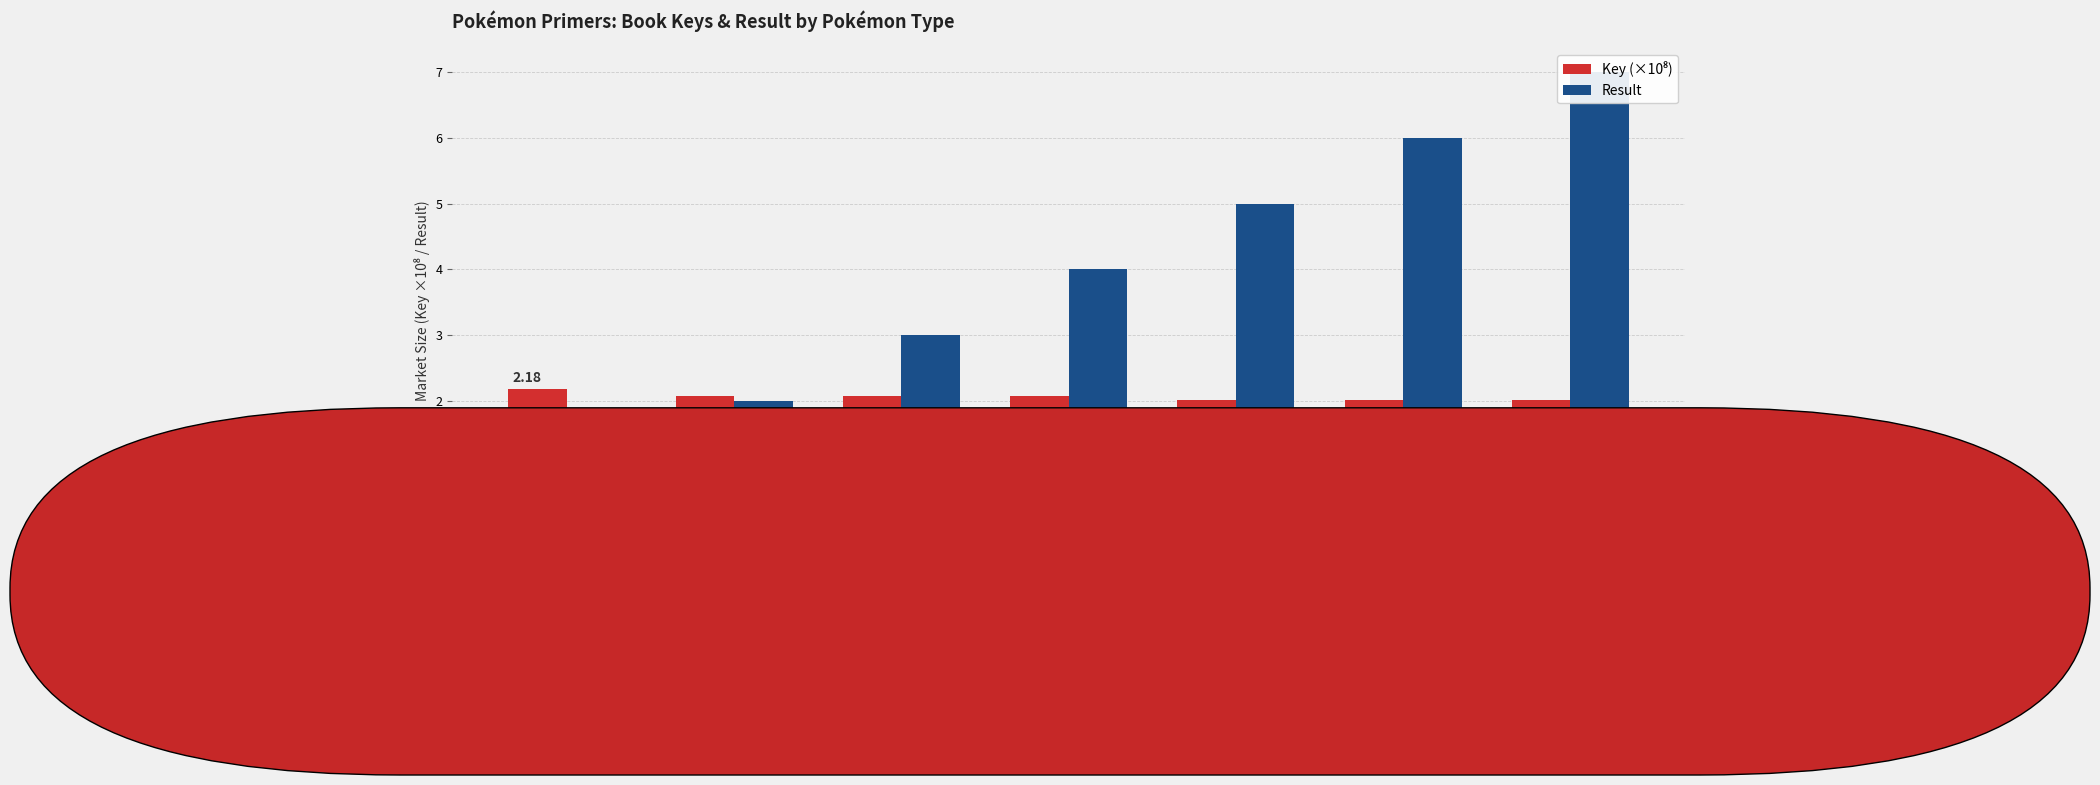

Between FIRE TYPES and GRASS TYPES, which series saw the biggest shift?

Result